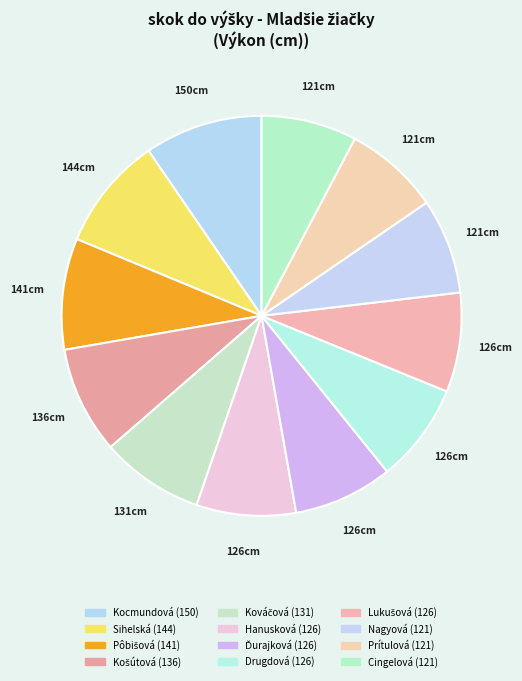

True or false: Hanusková (126) accounts for 8% of the total.

True